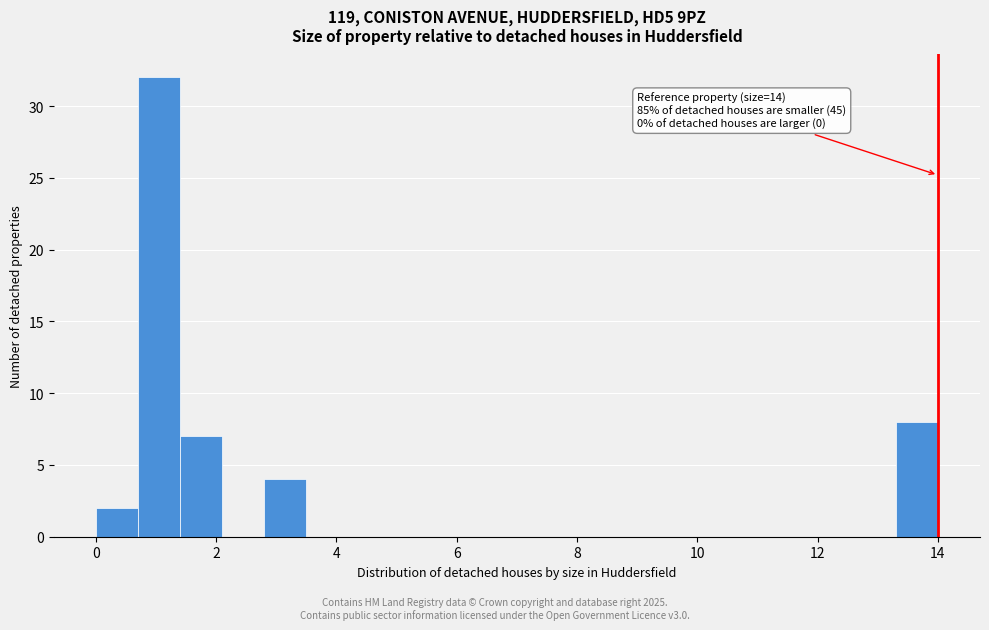

Read against the x-axis, roughly where is the centre of the tallest bar?

1.0